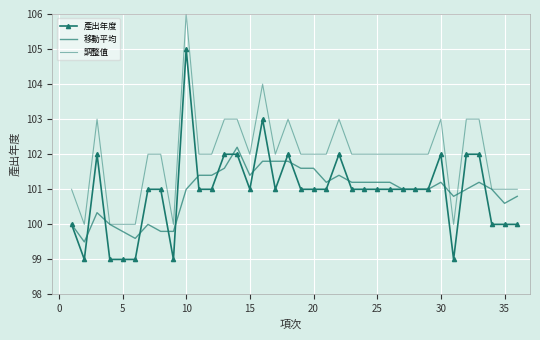

Reading left to right, extract all data points from this chart.

產出年度: 100.0	99.0	102.0	99.0	99.0	99.0	101.0	101.0	99.0	105.0	101.0	101.0	102.0	102.0	101.0	103.0	101.0	102.0	101.0	101.0	101.0	102.0	101.0	101.0	101.0	101.0	101.0	101.0	101.0	102.0	99.0	102.0	102.0	100.0	100.0	100.0
移動平均: 100.0	99.5	100.3	100.0	99.8	99.6	100.0	99.8	99.8	101.0	101.4	101.4	101.6	102.2	101.4	101.8	101.8	101.8	101.6	101.6	101.2	101.4	101.2	101.2	101.2	101.2	101.0	101.0	101.0	101.2	100.8	101.0	101.2	101.0	100.6	100.8
調整值: 101.0	100.0	103.0	100.0	100.0	100.0	102.0	102.0	100.0	106.0	102.0	102.0	103.0	103.0	102.0	104.0	102.0	103.0	102.0	102.0	102.0	103.0	102.0	102.0	102.0	102.0	102.0	102.0	102.0	103.0	100.0	103.0	103.0	101.0	101.0	101.0